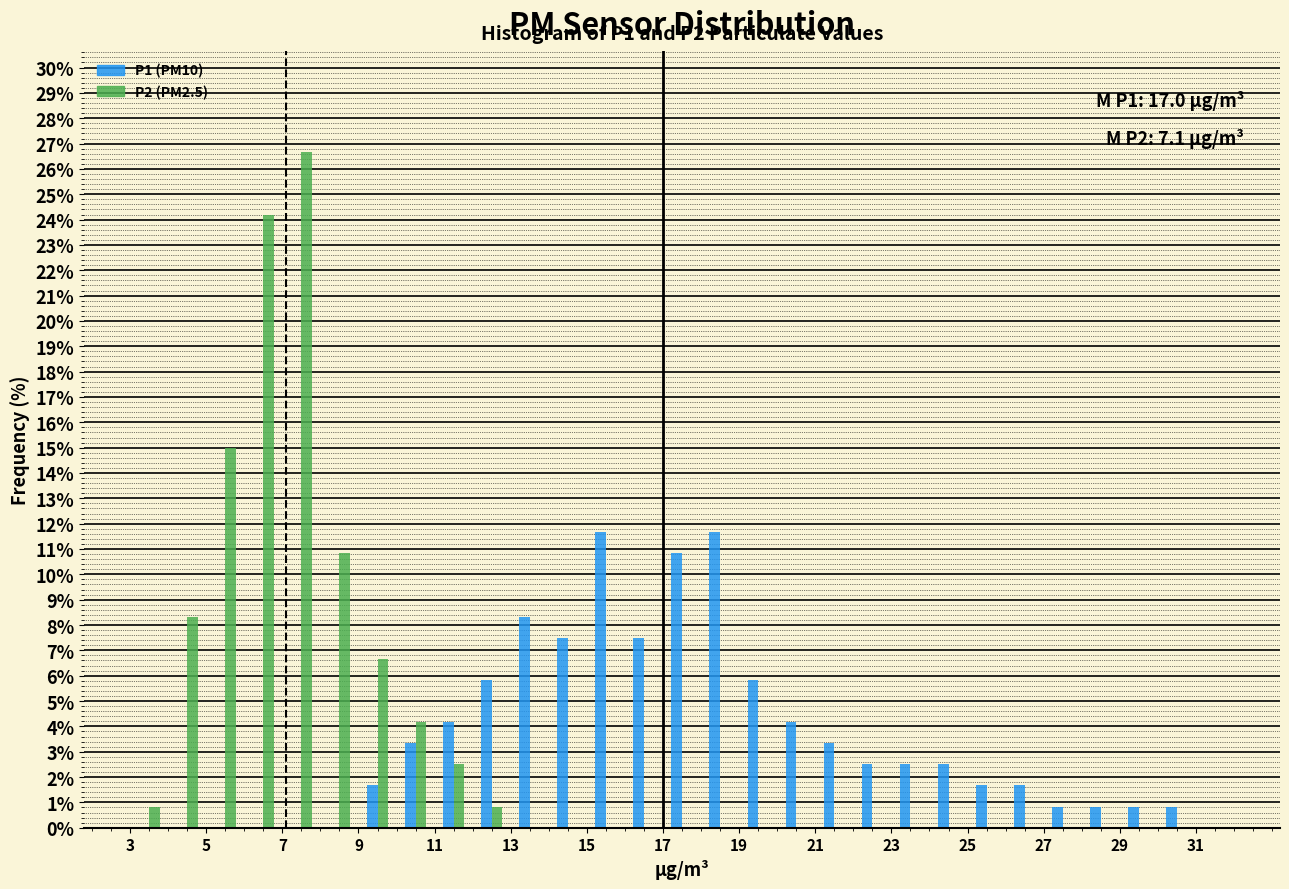

In the P2 (PM2.5) series, which range on the x-axis has the tallest bar?

7 to 8